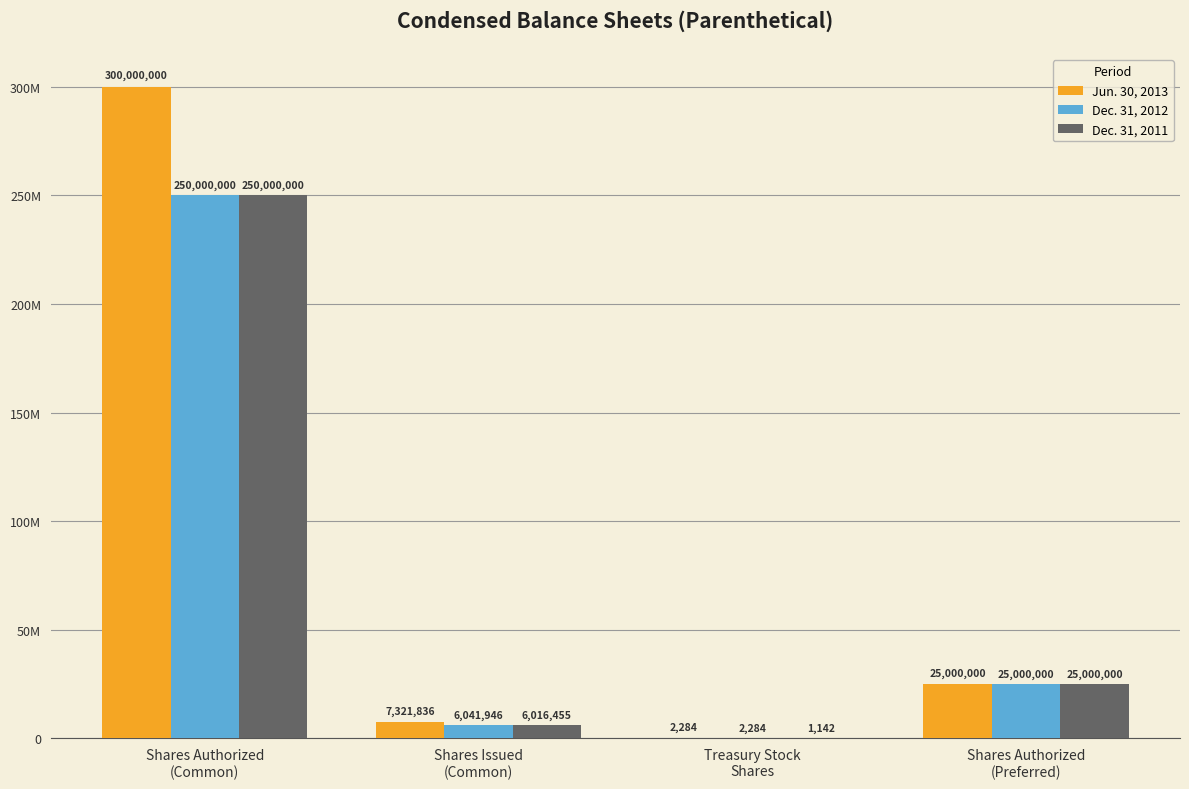

At which label does Jun. 30, 2013 first exceed 25000000?

Shares Authorized
(Common)